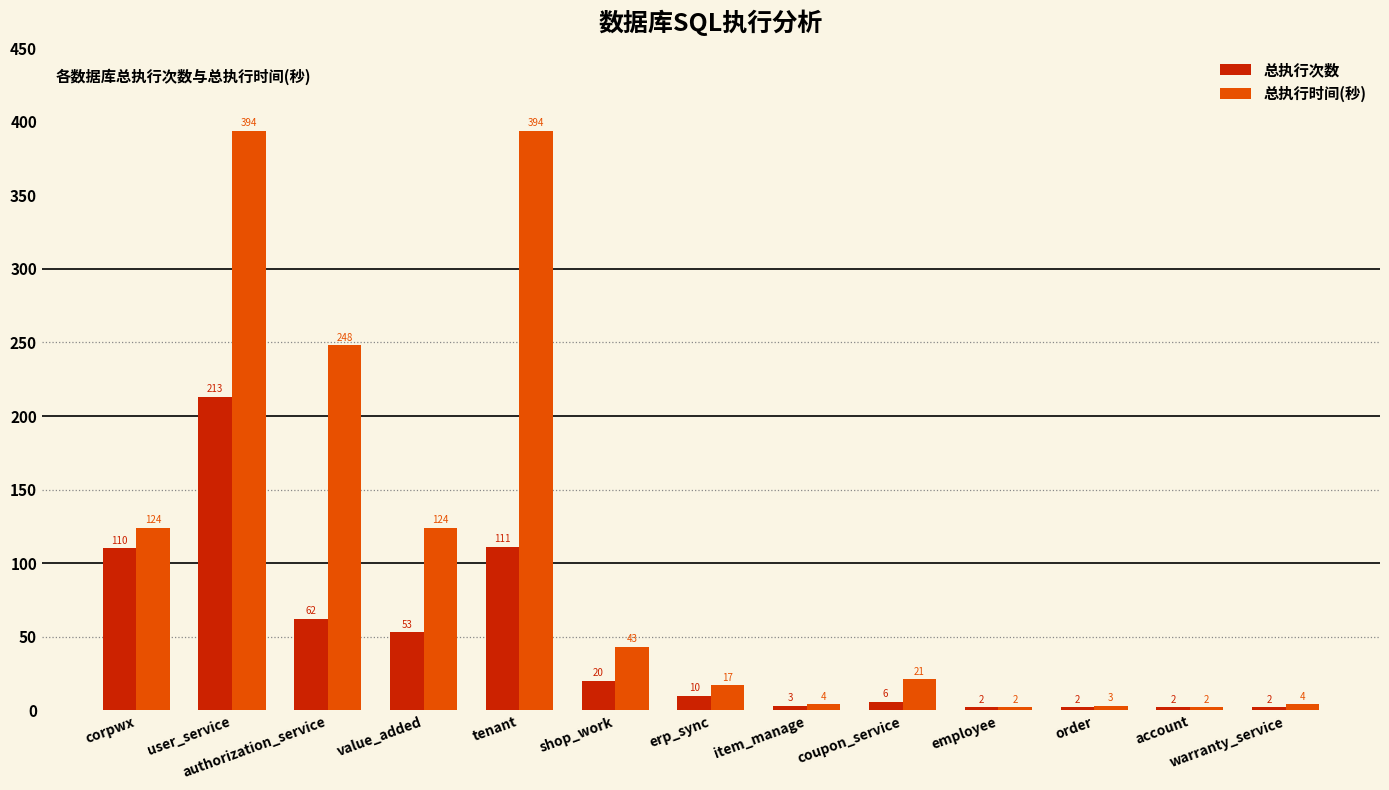

What is the label of the 12th bar from the left?

account